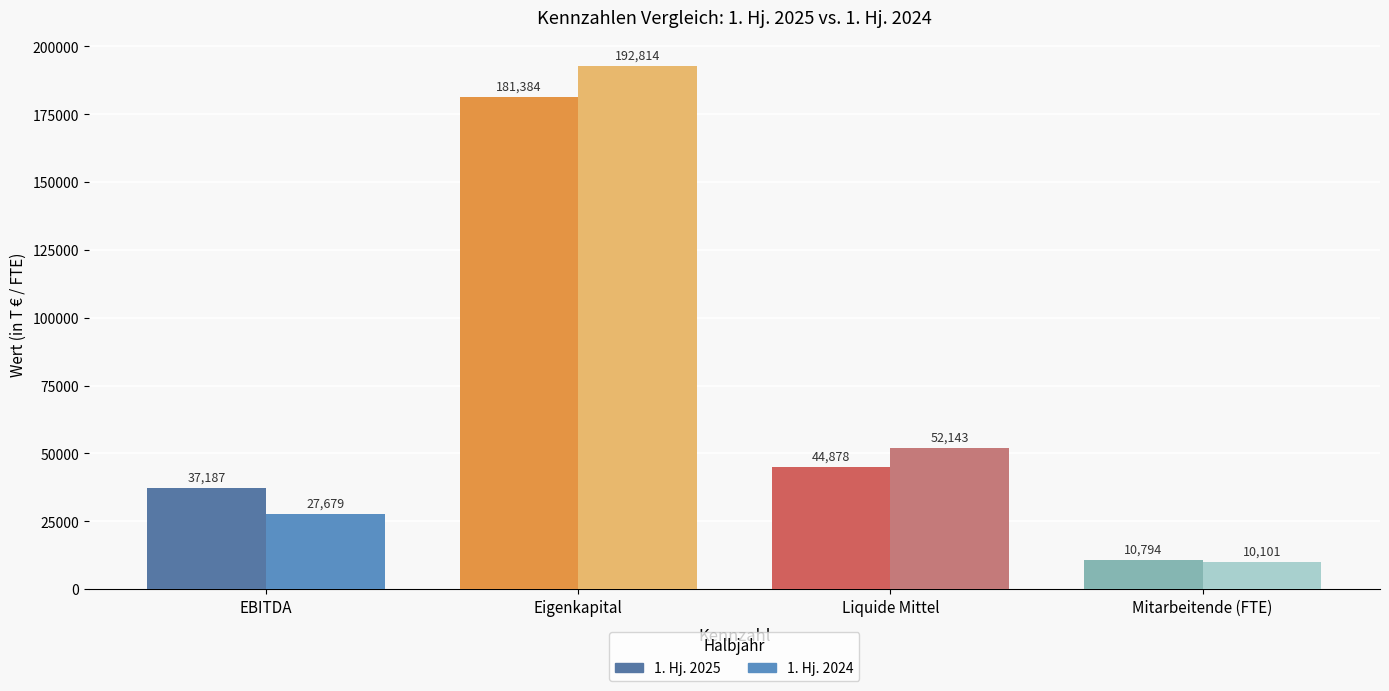

List the labels in order of 1. Hj. 2025 value, smallest first.

Mitarbeitende (FTE), EBITDA, Liquide Mittel, Eigenkapital